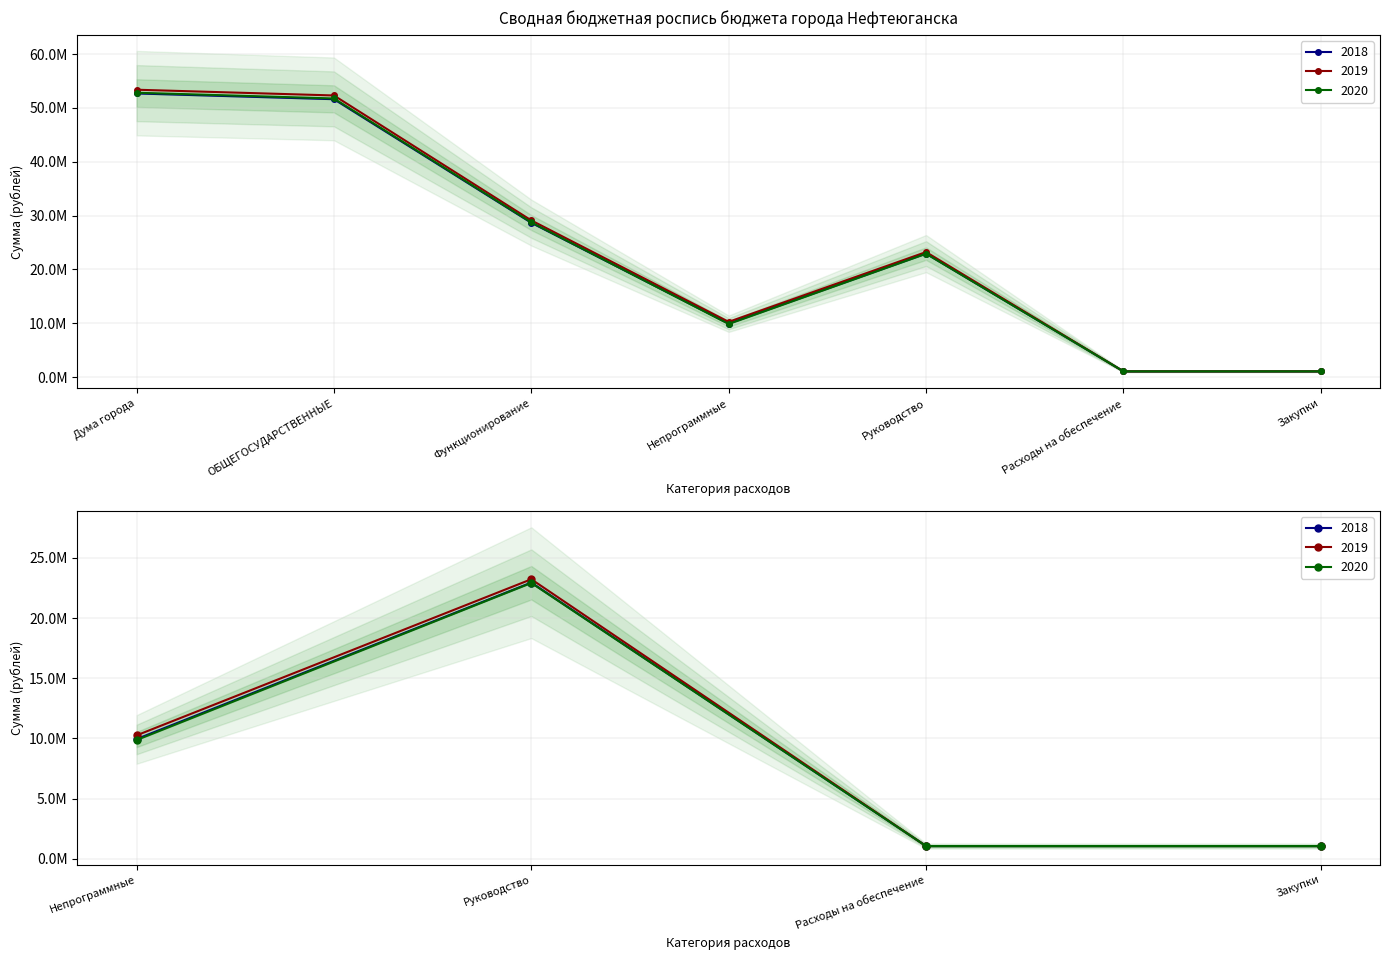

True or false: 2019 and 2018 cross at least once.

False